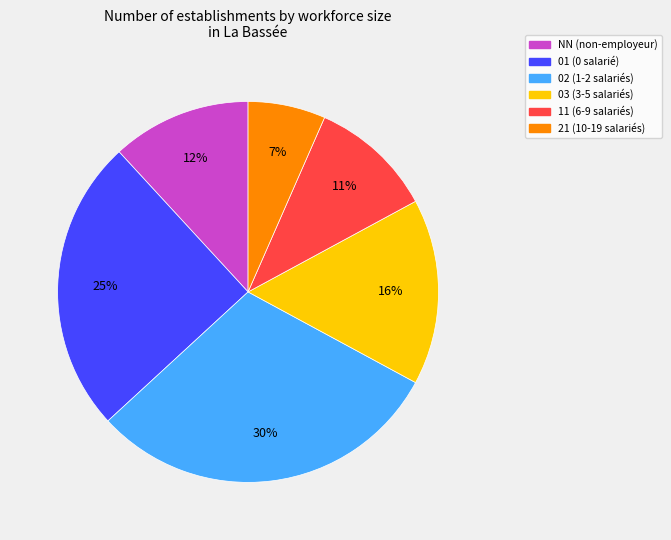

Which has a higher value, 21 (10-19 salariés) or 01 (0 salarié)?

01 (0 salarié)